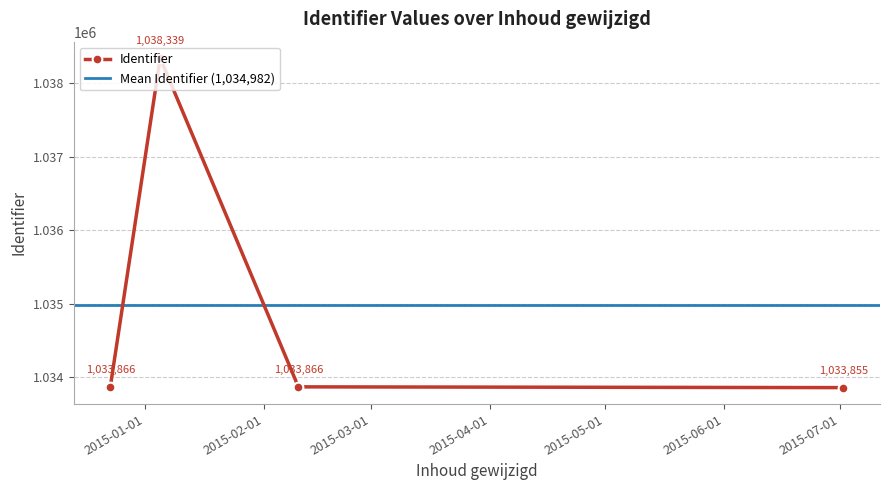

True or false: Identifier has more than 1 points higher than both neighbors.

False